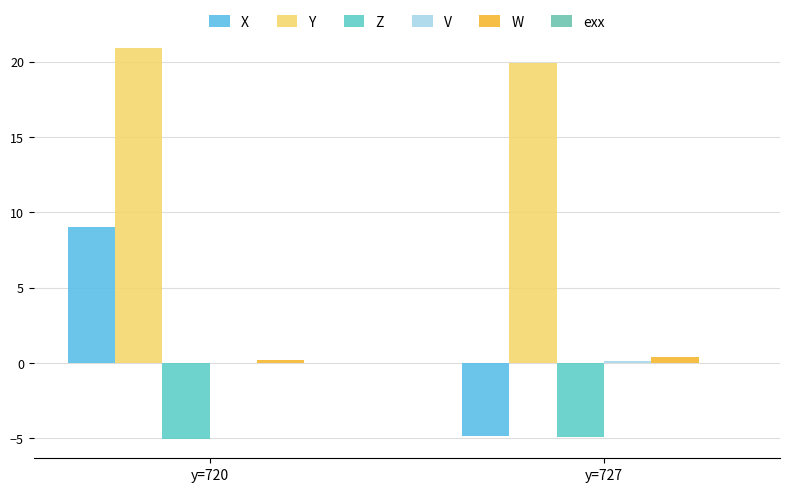

List the series in order of their peak value, highest first.

Y, X, W, V, exx, Z